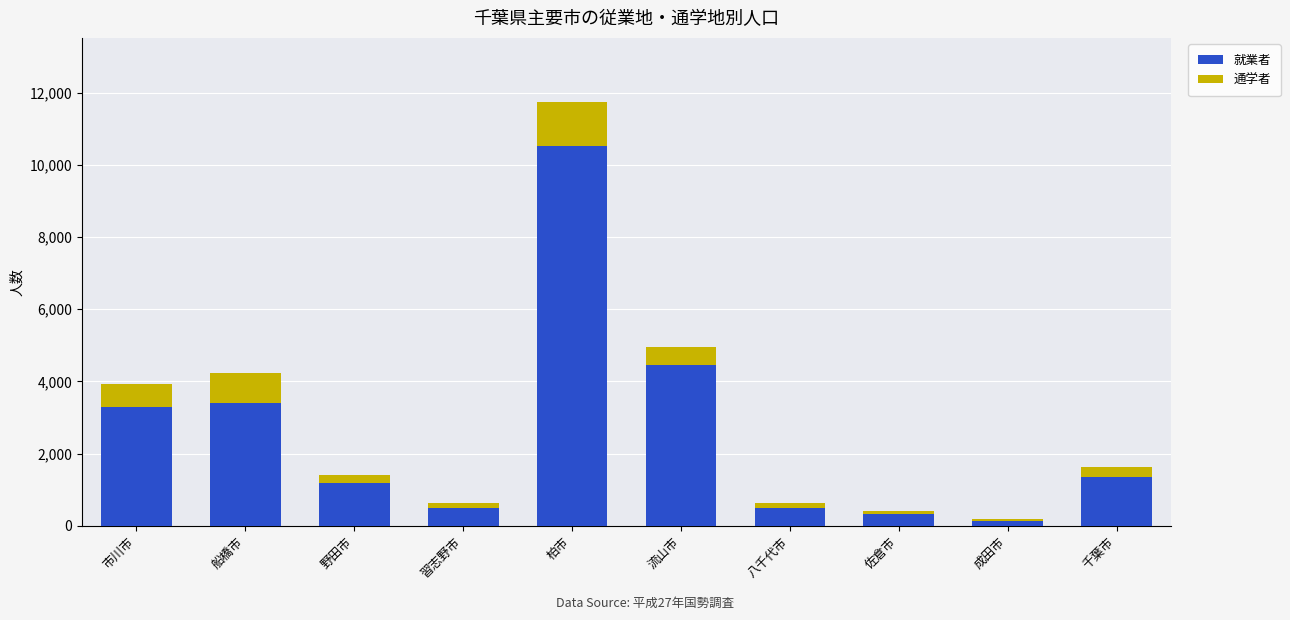

What is the average value of the 就業者 series?

2561